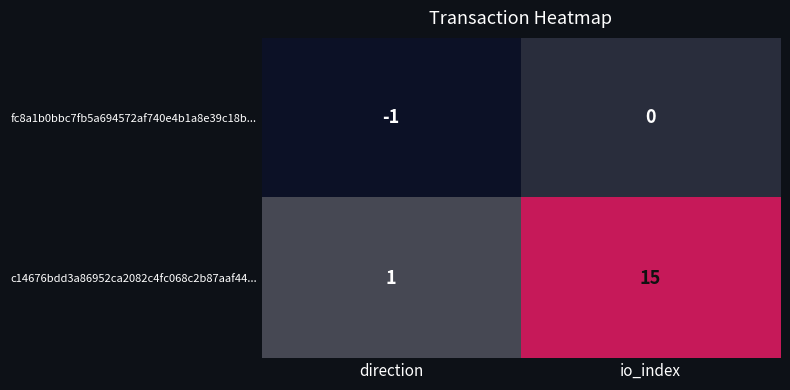

Which series has the largest range (max minus min)?

c14676bdd3a86952ca2082c4fc068c2b87aaf44...